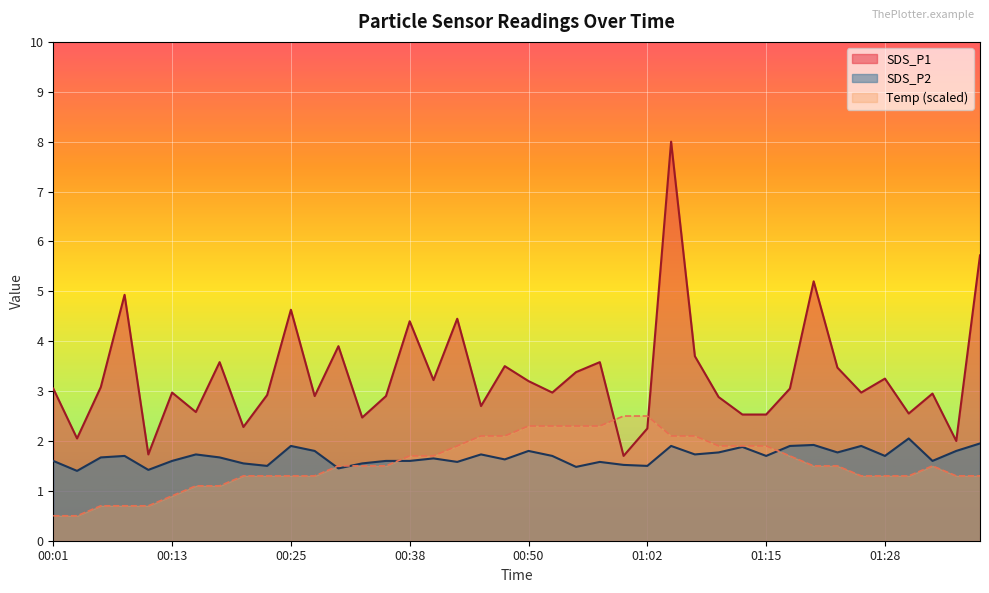

Rank the series by their maximum value, from lowest to highest.

SDS_P2, Temp (scaled), SDS_P1